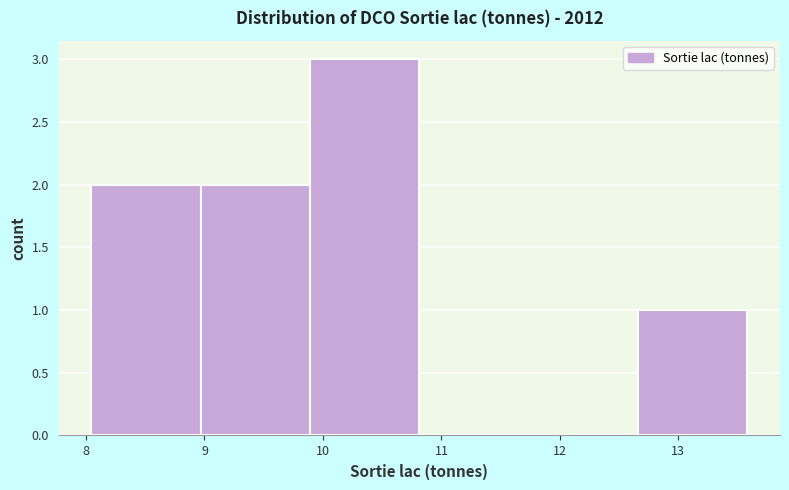

Which range on the x-axis has the tallest bar?

9.9 to 10.8